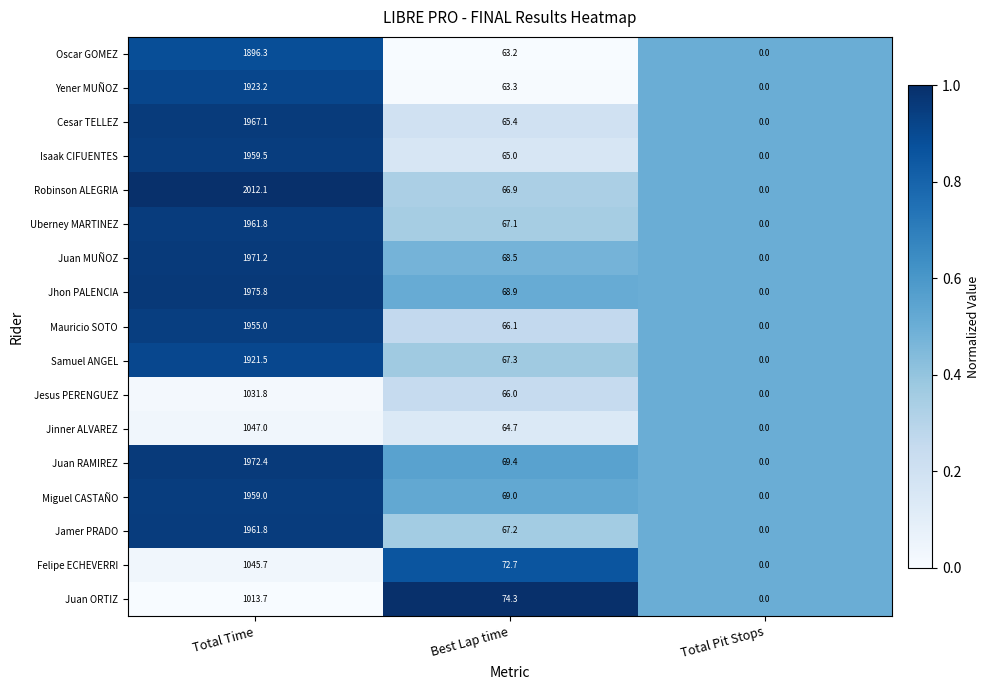

What is the total value across all series at Total Pit Stops?

0.0